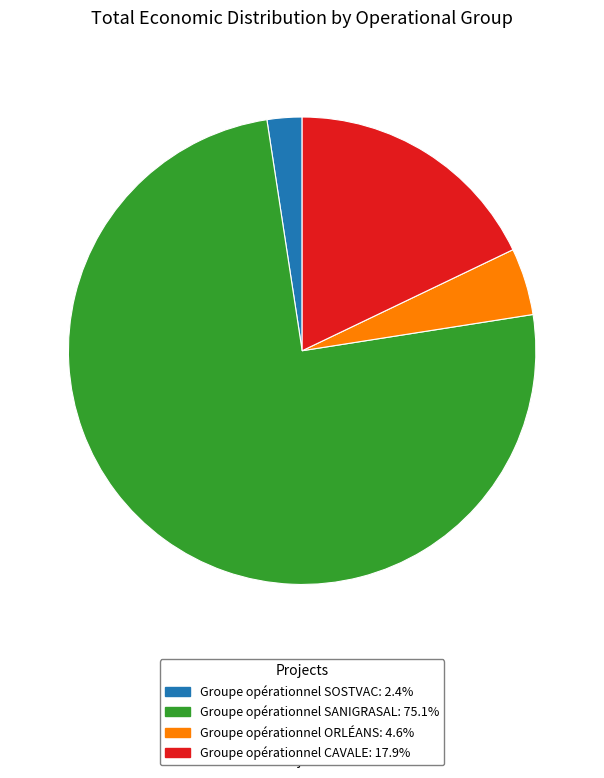

Does any single category account for the majority?

Yes